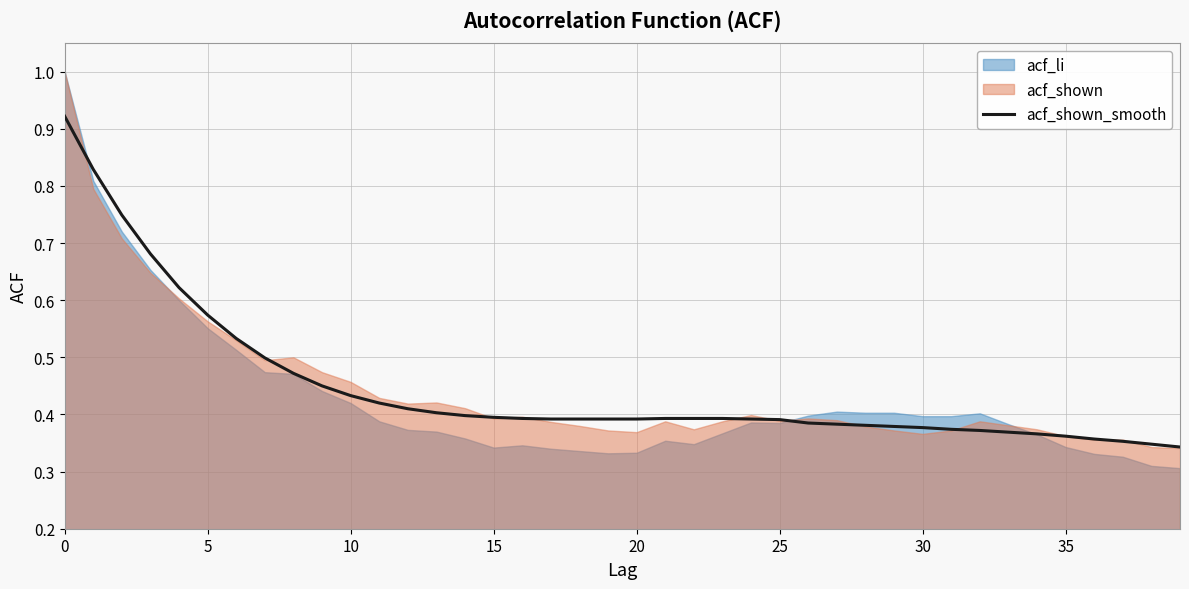

How many lines are shown in the chart?

1